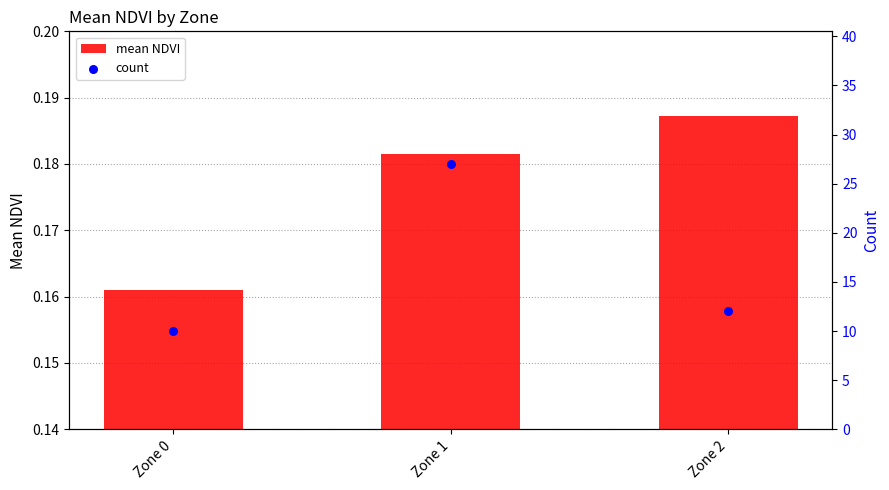

What are all the series names shown in the legend?

mean NDVI, count